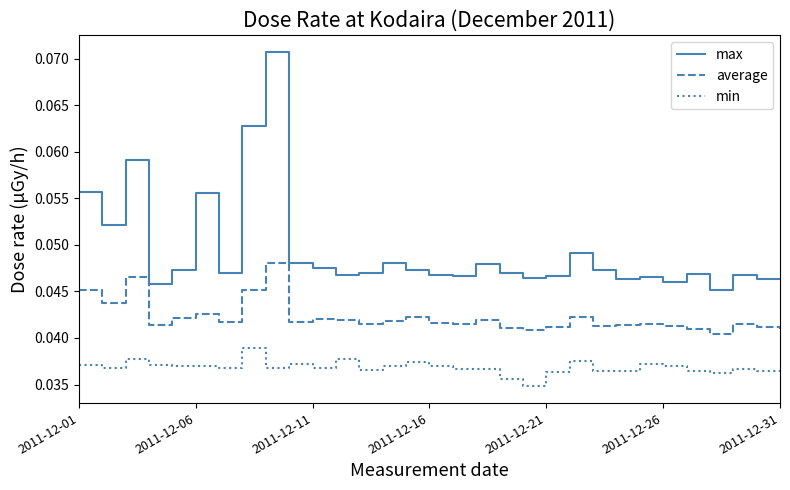

Which series has the widest spread of values?

max